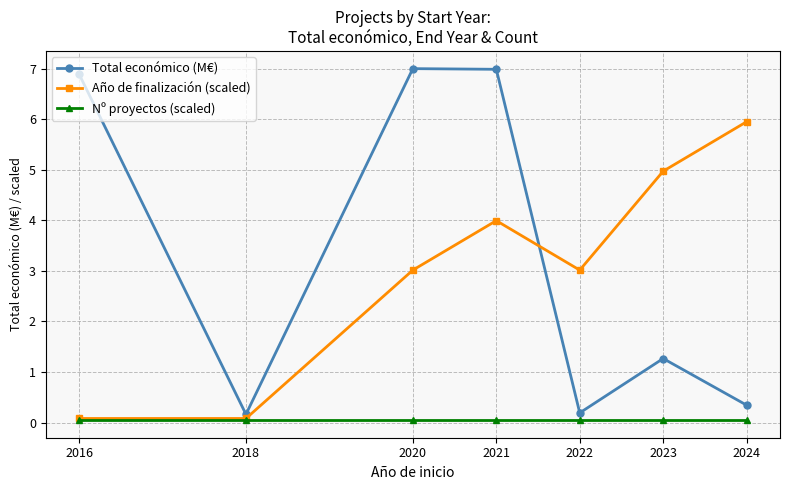

What is the value of the Año de finalización (scaled) point at the 7th from the left?

5.9